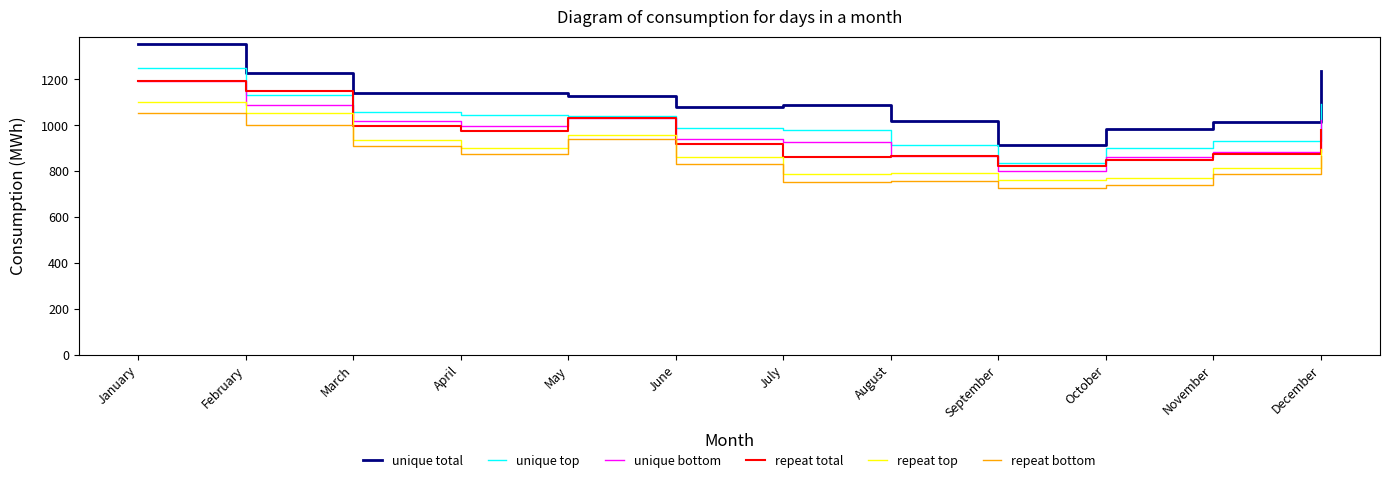

What value does the repeat total series have at February?

1149.3